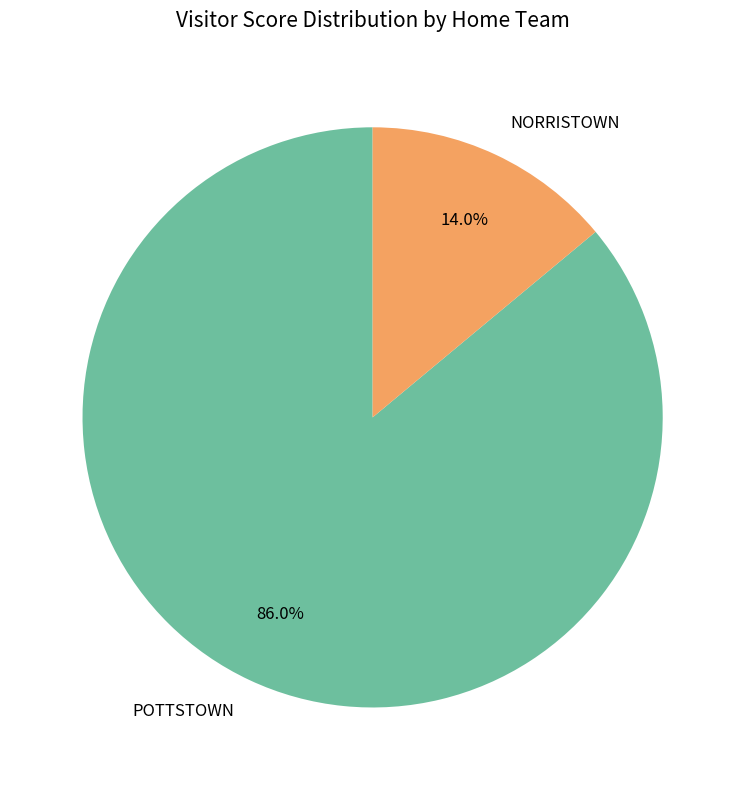

How much of the chart is everything except POTTSTOWN?

14.0%